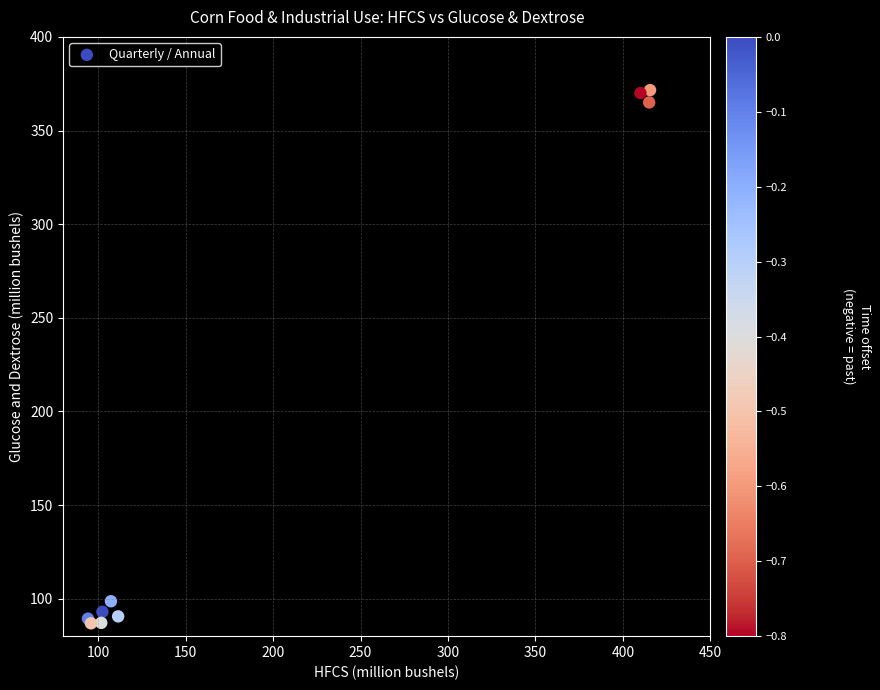

What Y value in the scatter plot is closest to 229?

98.6